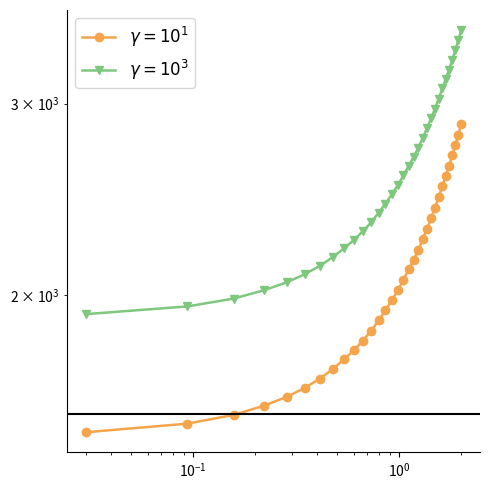

What is the value of the 21st point from the left?

2253.0